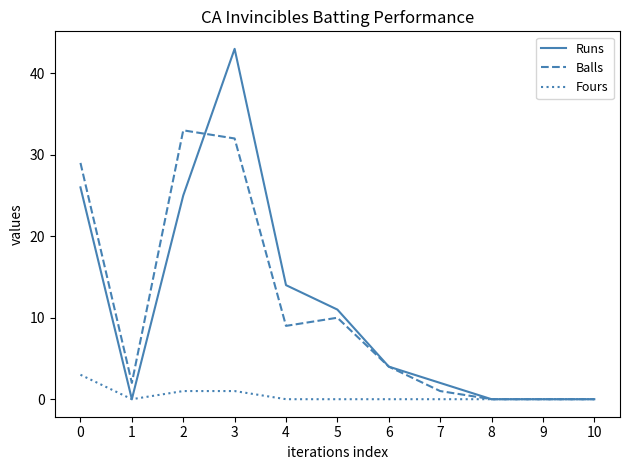

Reading left to right, what are all the values shown in this chart?

Runs: 0=26	1=0	2=25	3=43	4=14	5=11	6=4	7=2	8=0	9=0	10=0
Balls: 0=29	1=2	2=33	3=32	4=9	5=10	6=4	7=1	8=0	9=0	10=0
Fours: 0=3	1=0	2=1	3=1	4=0	5=0	6=0	7=0	8=0	9=0	10=0